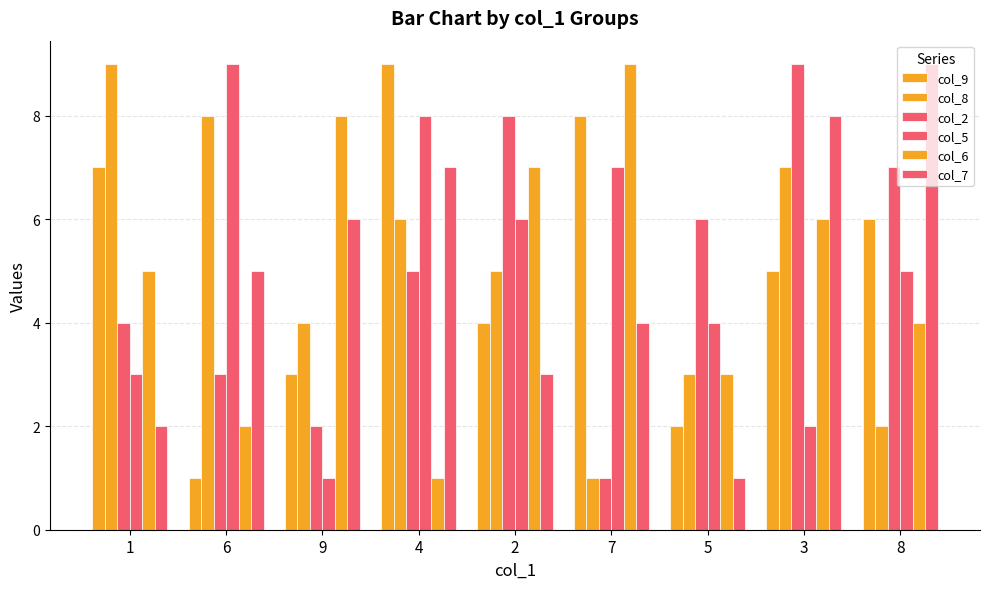

Is the value of col_9 at 1 greater than the value of col_8 at 8?

Yes